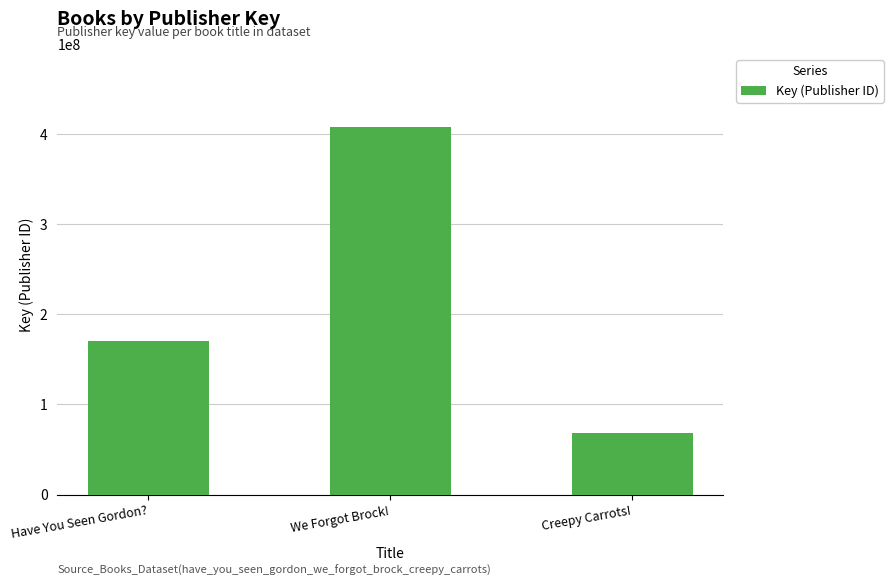

Count the values in the range 68271681 to 407357858.

3